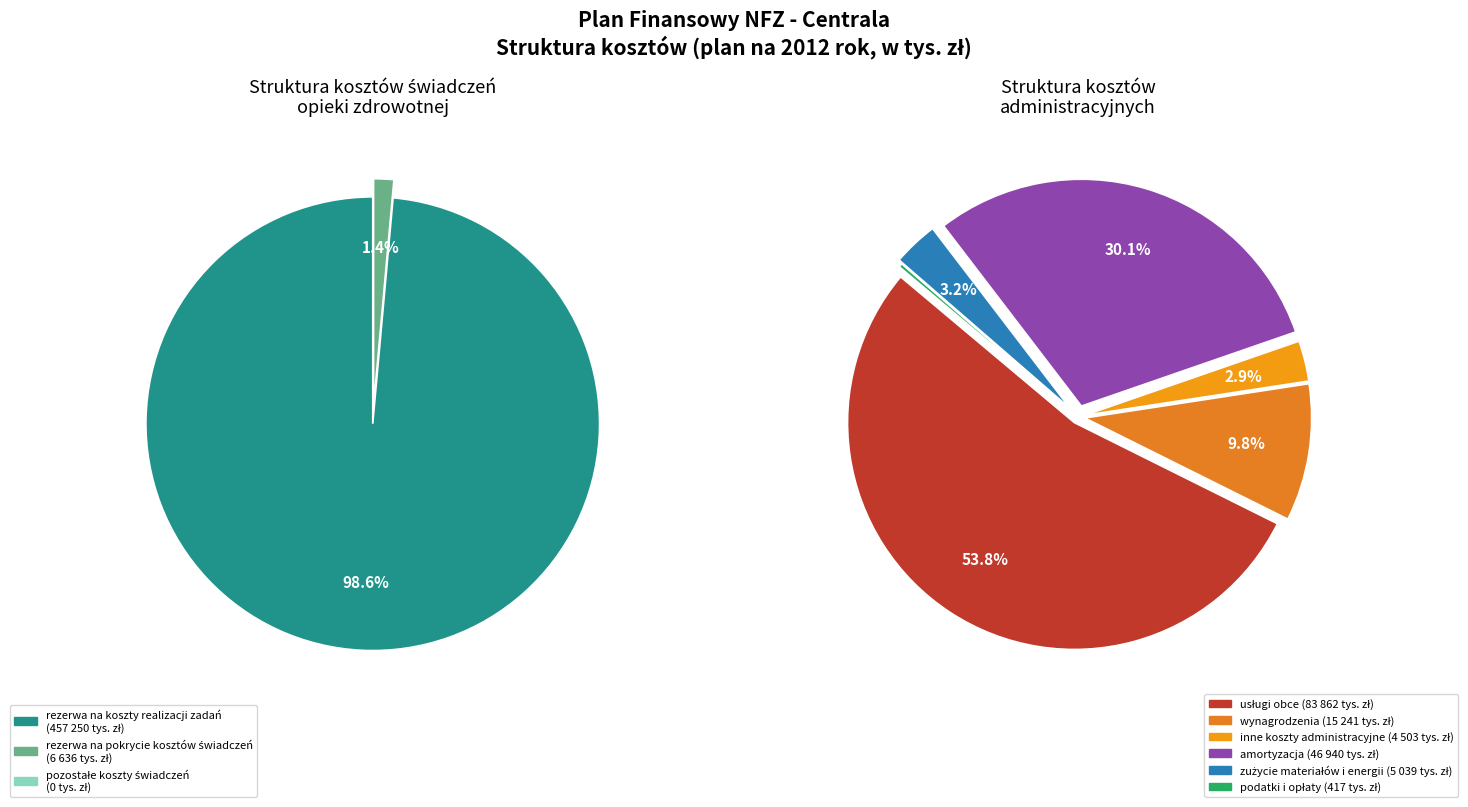

Between 8 and 9, which series saw the biggest shift?

Administrative costs